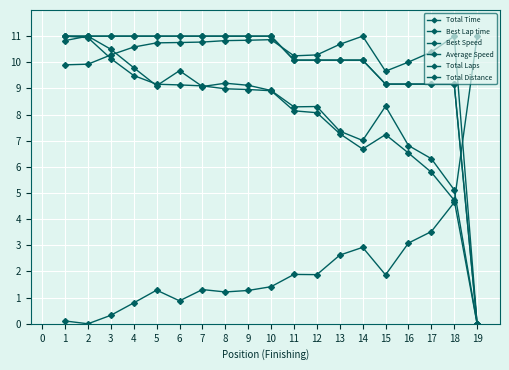

List the series in order of their peak value, highest first.

Total Time, Best Lap time, Best Speed, Average Speed, Total Laps, Total Distance